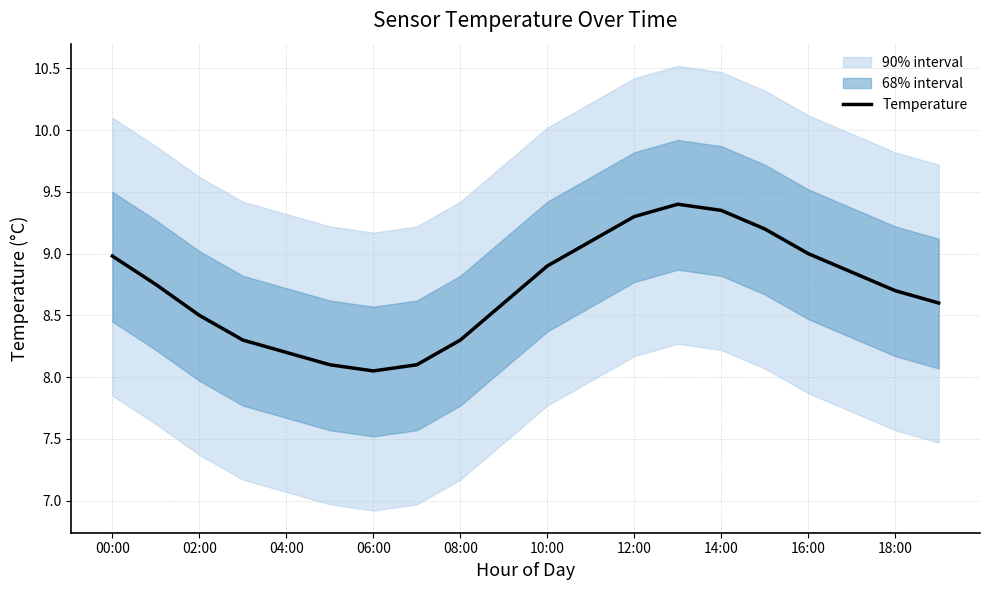

What is the difference between the maximum and second lowest values?

1.3